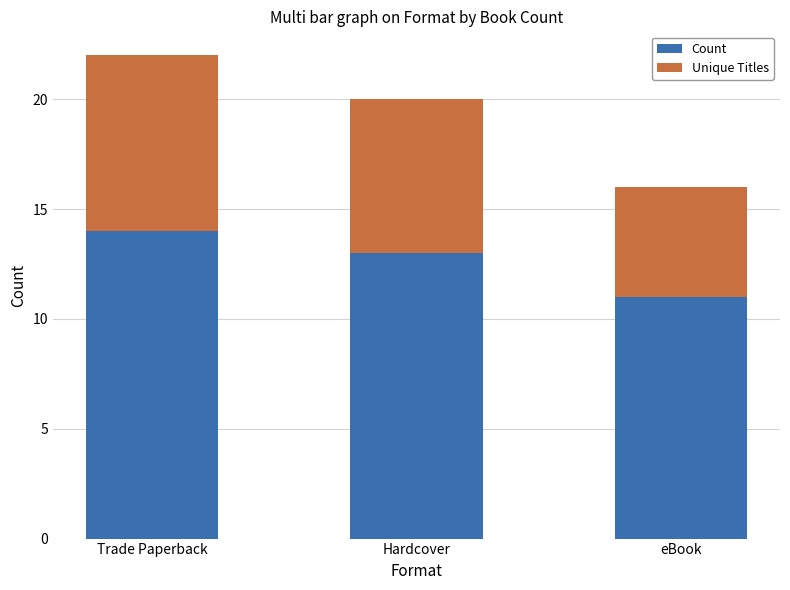

Is it true that Count equals 17 at eBook?

False